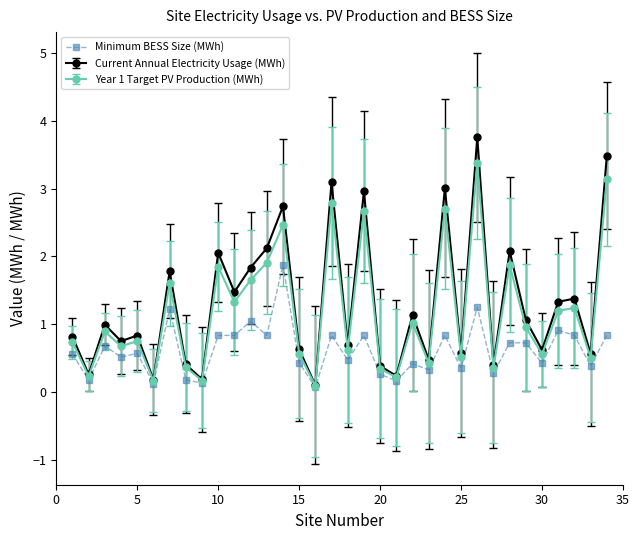

True or false: Current Annual Electricity Usage (MWh) has more than 0 points higher than both neighbors.

True